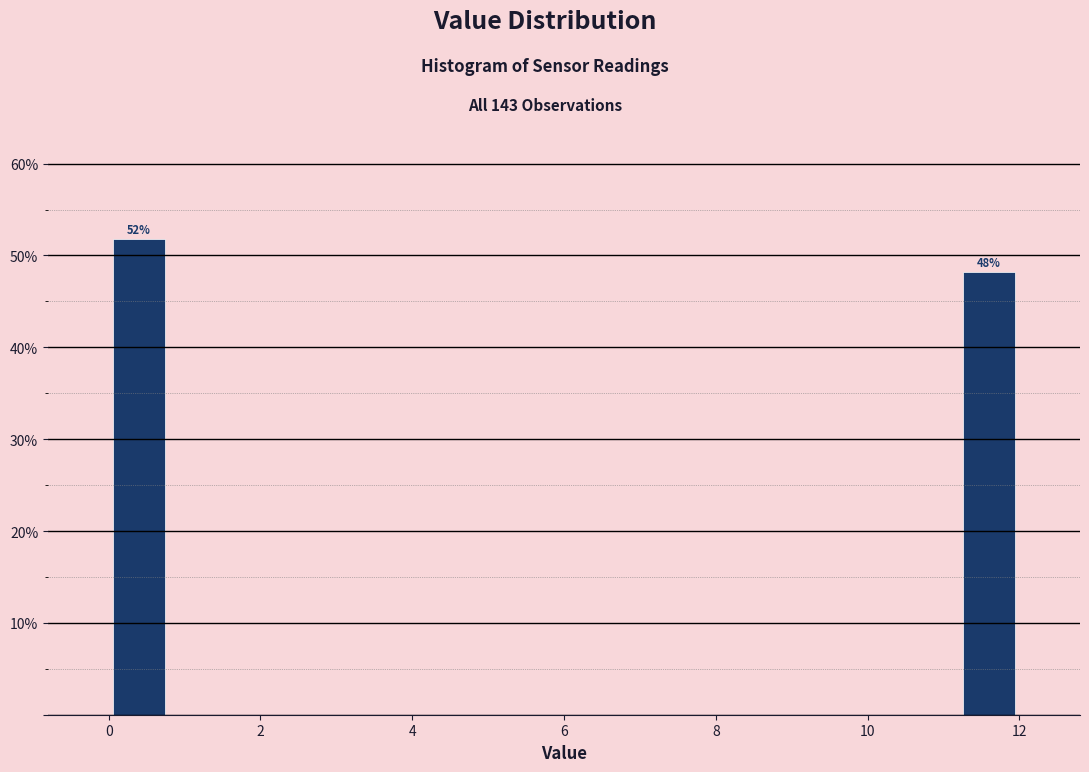

Which range on the x-axis has the tallest bar?

0.0 to 0.8